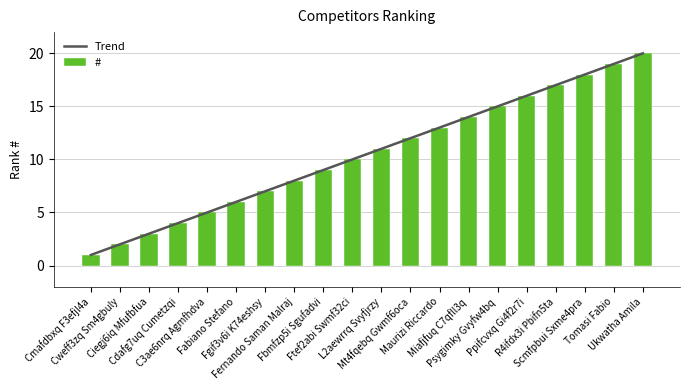

Rank the categories by value from highest to lowest.

Ukwatha Amila, Tomasi Fabio, Scmfpbui Sxme4pra, R4ifdx3i Pbifn5ta, Ppifcvxq Gi4f2r7i, Psygimky Gvyfw4bq, Miafjfuq C7qfll3q, Maurizi Riccardo, Mt4fqebq Gwmf6oca, L2aewrrq Svyfjrzy, Ftef2abi Swmf32ci, Fbmfzp5i Sgufadvi, Fernando Saman Malraj, Fgif3v6i K74eshsy, Fabiano Stefano, C3ae6nrq Agmfhdva, Cdafg7uq Cumetzqi, Ciegj6iq Mfufbfua, Cweff3zq Sm4gbuly, Cmafdbxq F3efjl4a